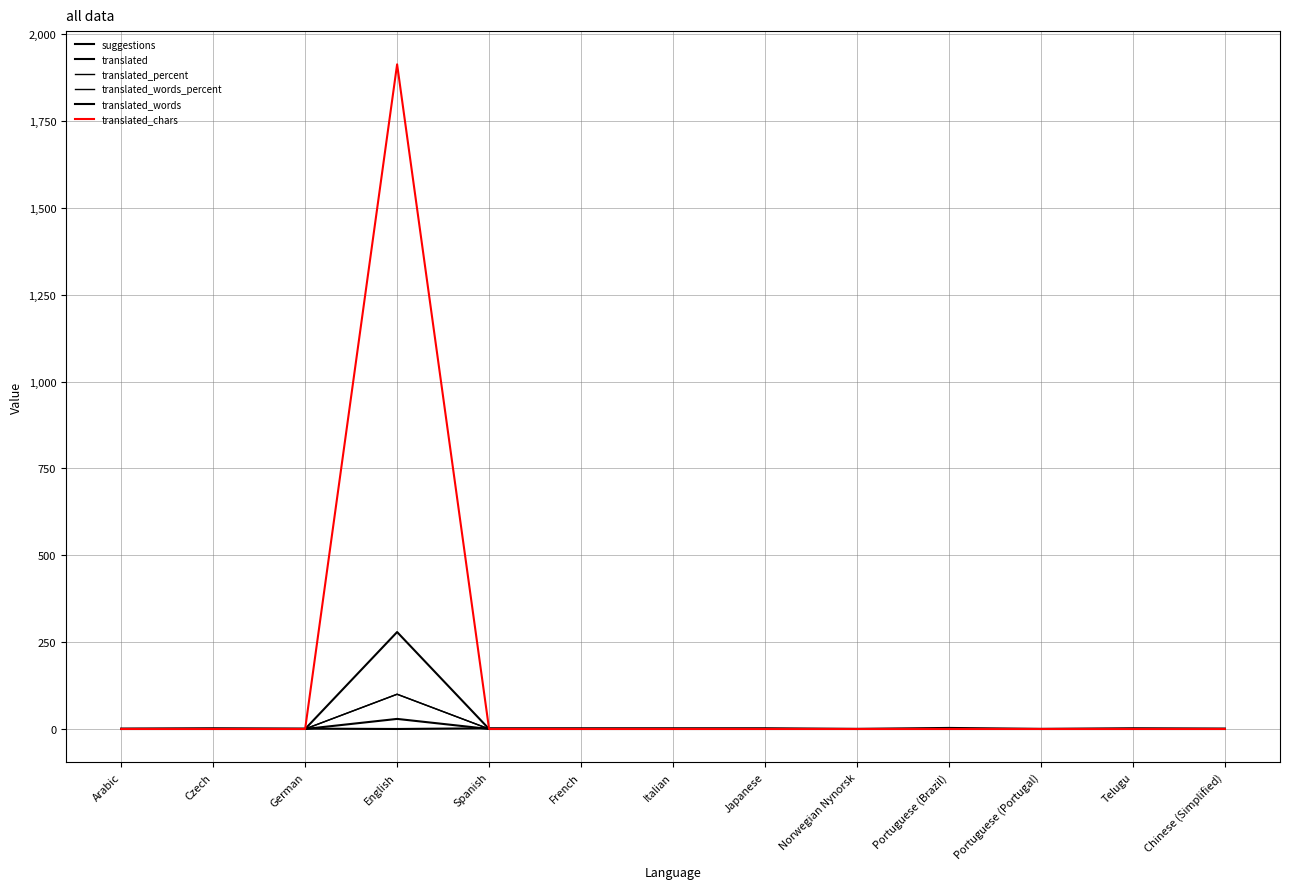

What are all the series names shown in the legend?

suggestions, translated, translated_percent, translated_words_percent, translated_words, translated_chars